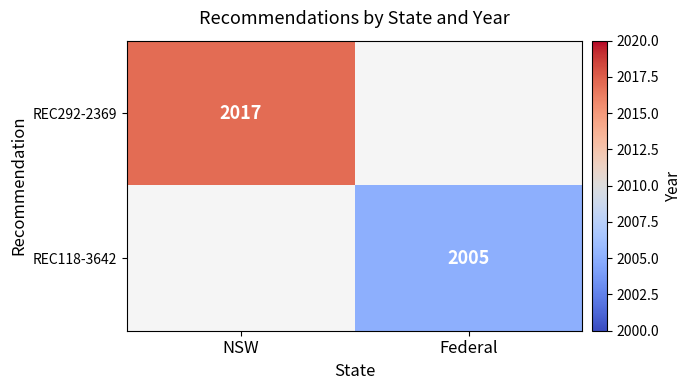

True or false: REC292-2369 has a value of 3211 at NSW.

False